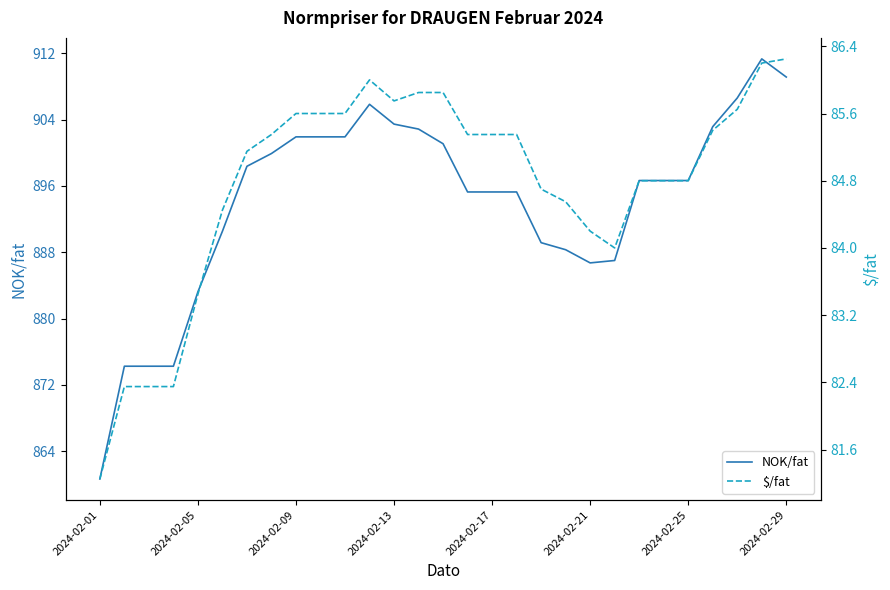

What is the total value across all series at 27?

997.5